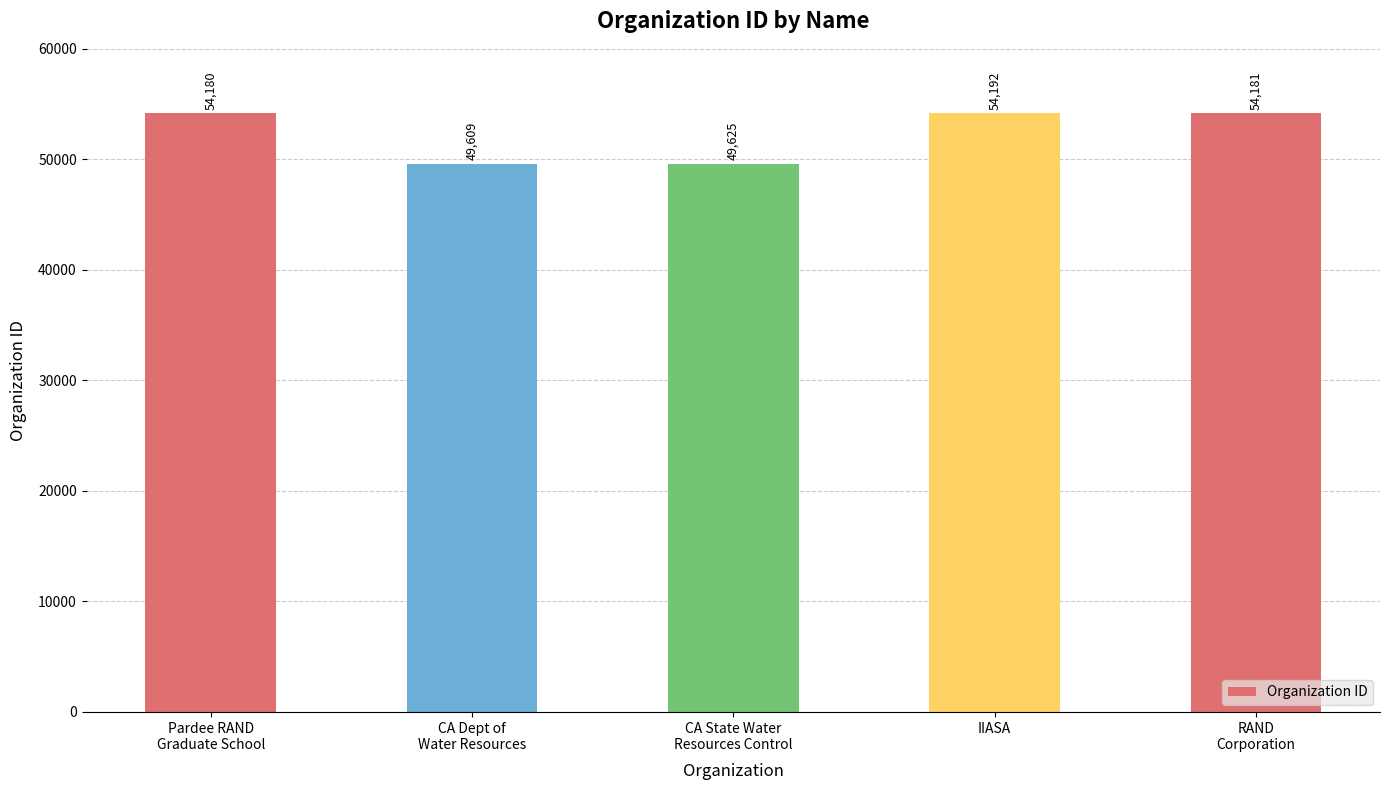

True or false: the data shows 49625 at CA State Water
Resources Control.

True